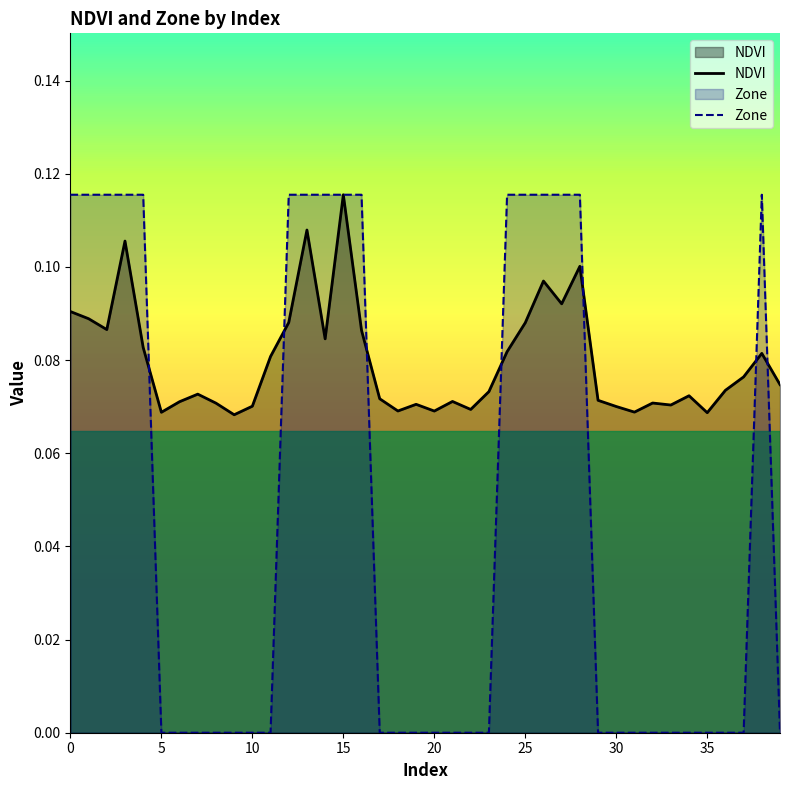

Which series has the largest range (max minus min)?

Zone